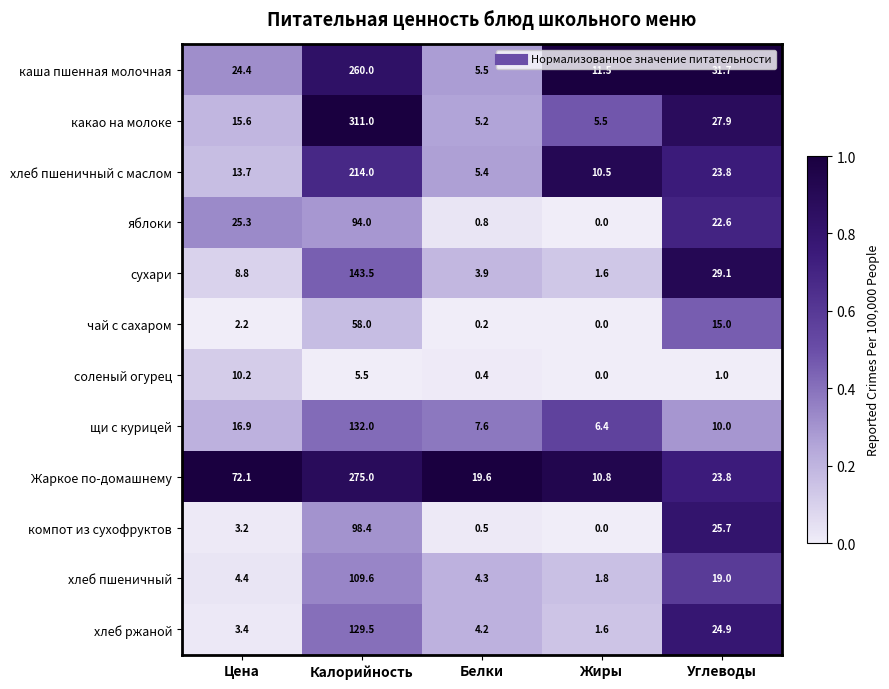

Which series has the widest spread of values?

какао на молоке